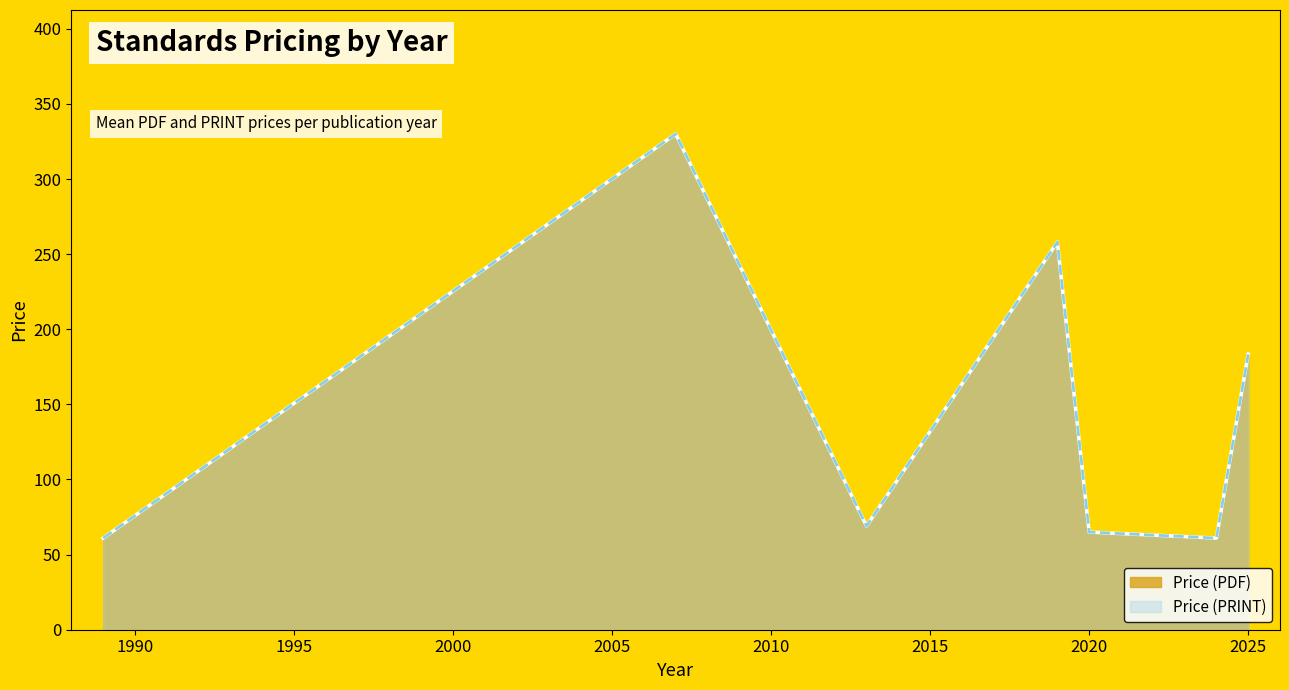

Which series changed the most between 2025 and 2025?

Price (PDF)